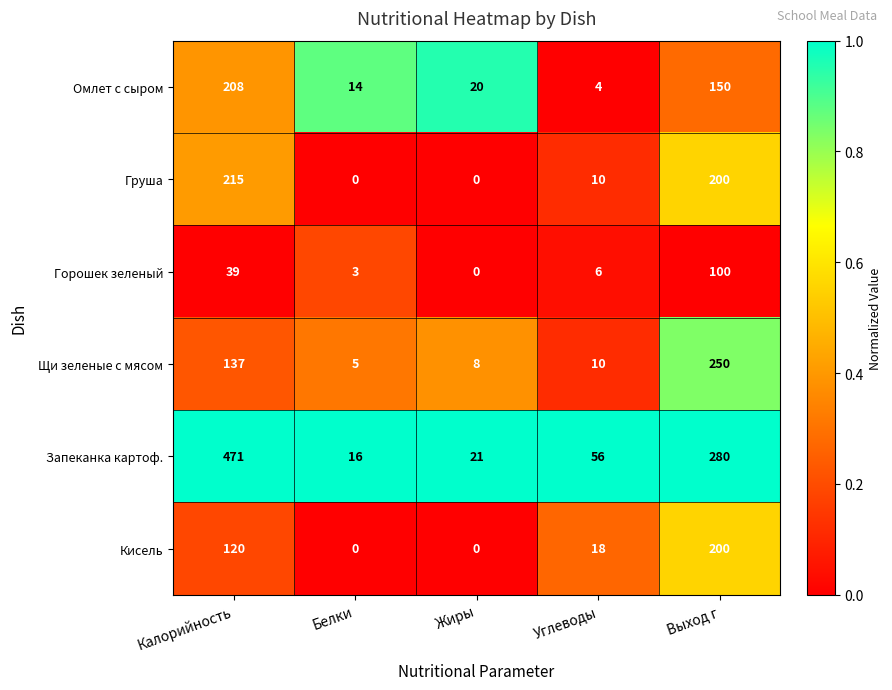

Rank the series at Калорийность from highest to lowest value.

Запеканка картоф., Груша, Омлет с сыром, Щи зеленые с мясом, Кисель, Горошек зеленый